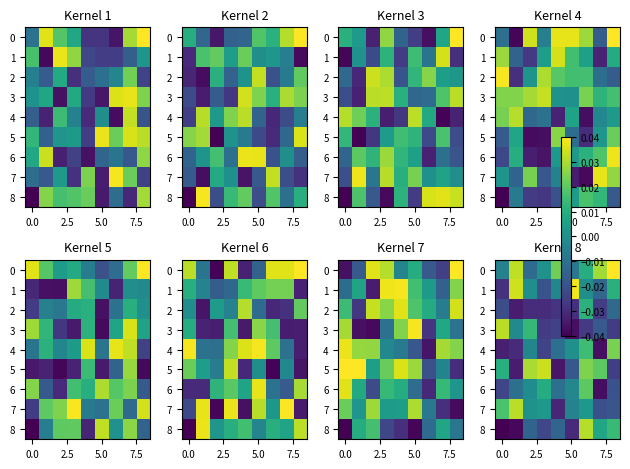

How many negative values does the 7 series have?

4